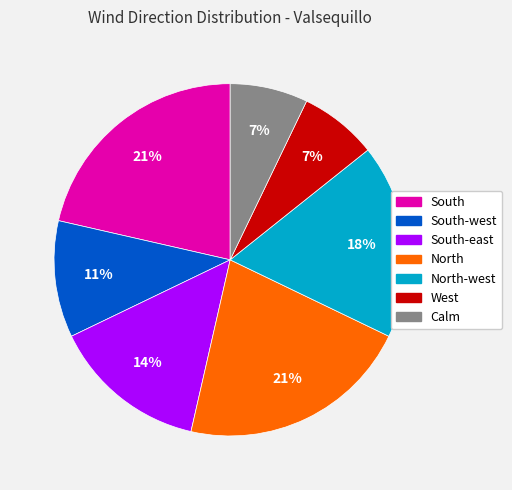

To the nearest percent, what is the average slice percentage?

14%